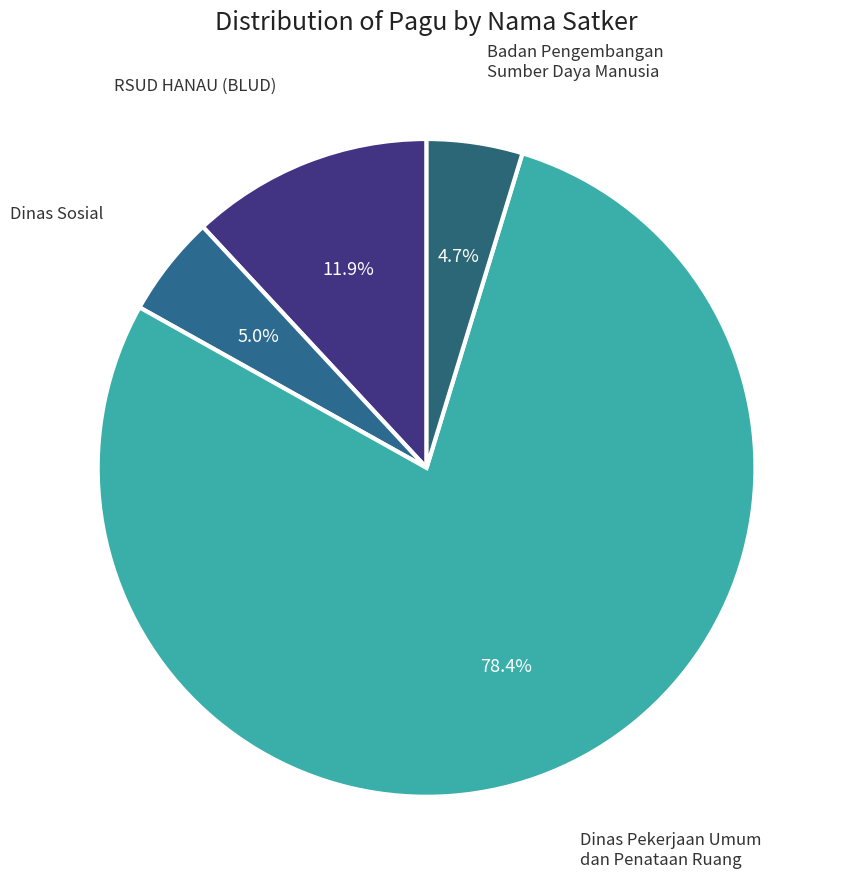

Combined, what portion of the pie is Badan Pengembangan Sumber Daya Manusia and RSUD HANAU (BLUD)?

16.6%